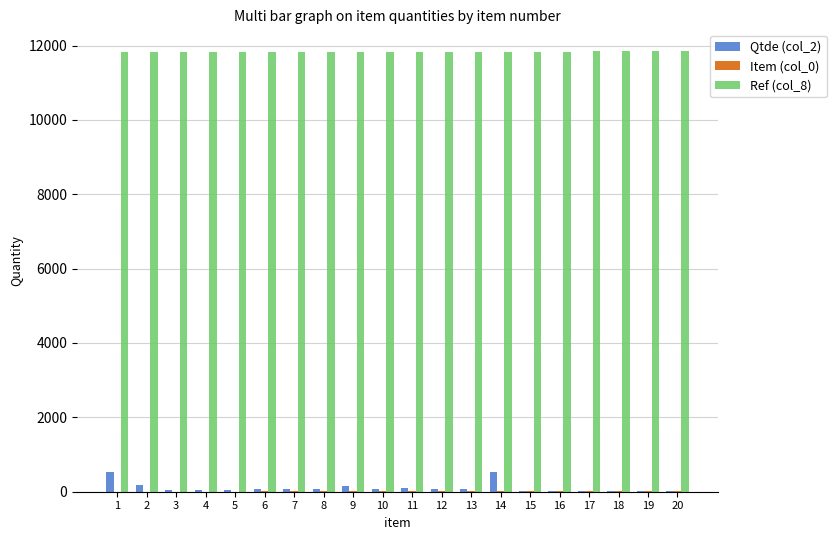

Is the value of Qtde (col_2) at 4 greater than the value of Ref (col_8) at 10?

No